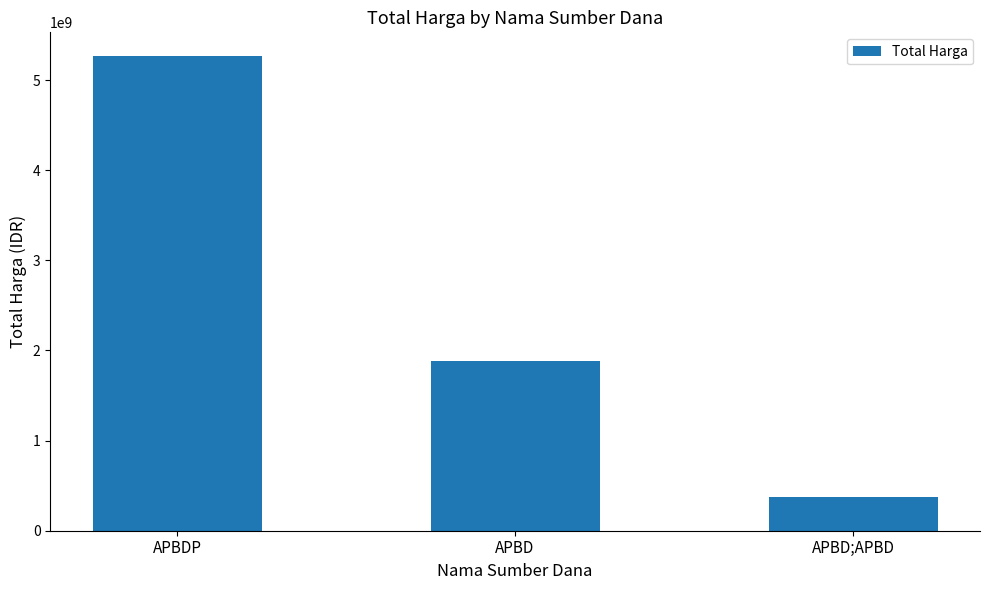

What is the value of the 3rd bar from the left?

373404000